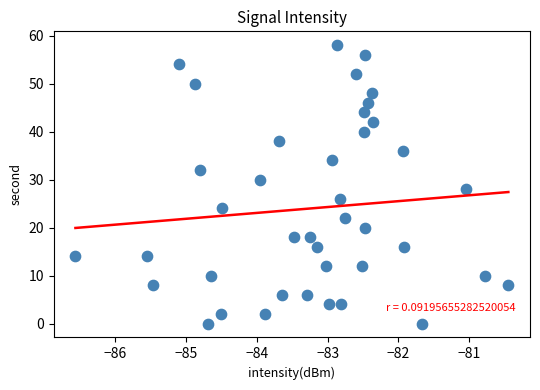

What is the range of Y values (max minus min)?

58